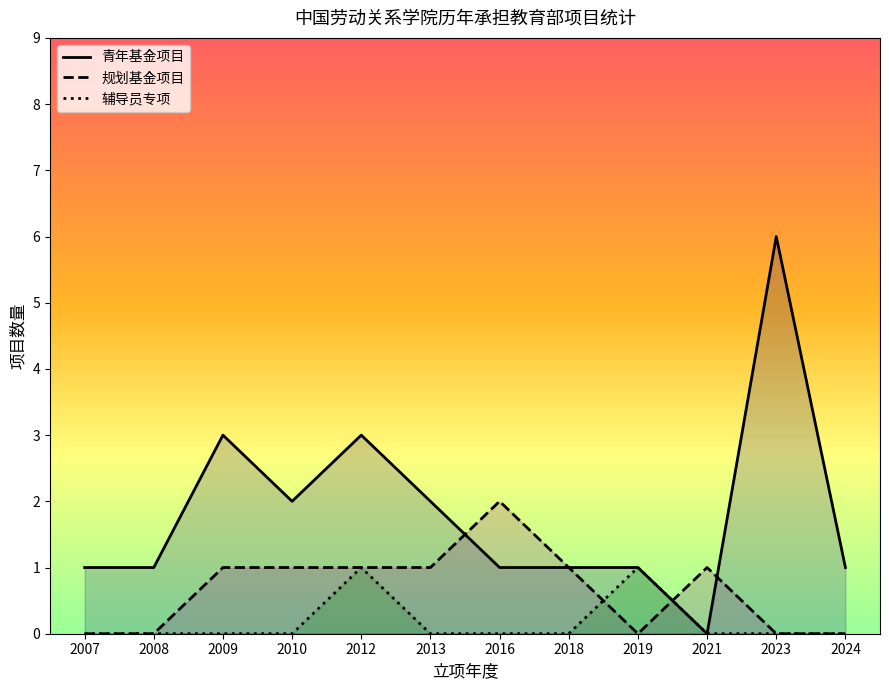

True or false: 辅导员专项 and 青年基金项目 cross at least once.

False